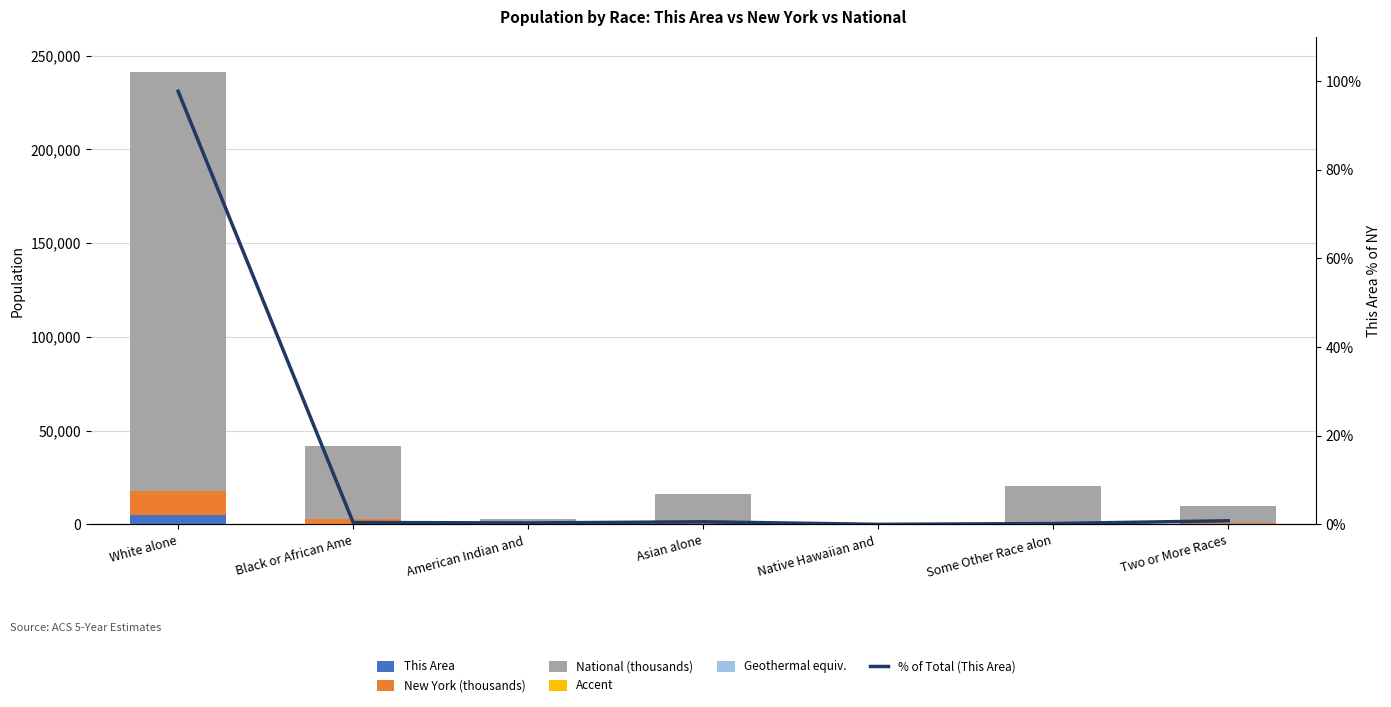

What is the greatest value displayed?

223553.3